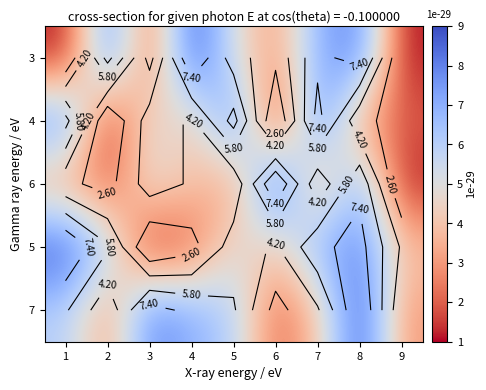

The 6 series shows 5 at 4. True or false?

False